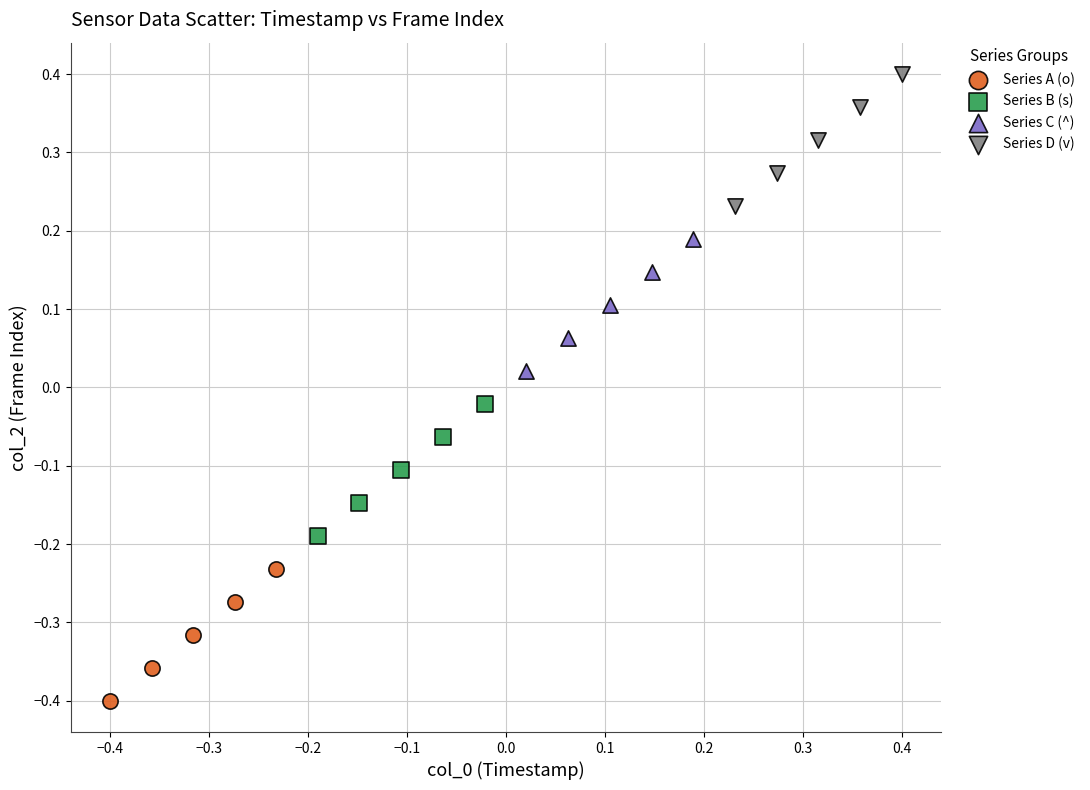

Which series contains the lowest Y value?

Series A (o)